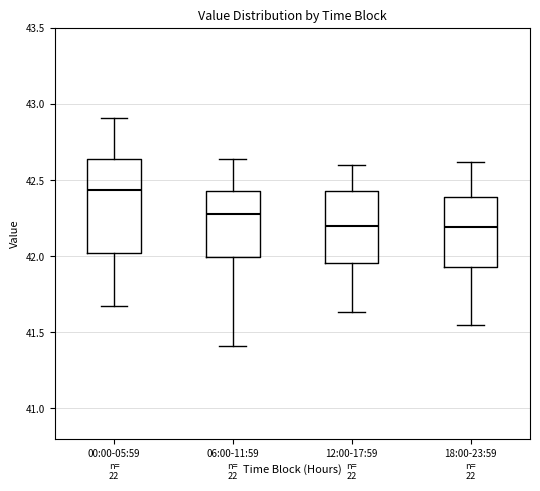

Where is the upper edge of the box for 06:00-11:59 on the y-axis? The values are not printed on the chart, so give them approximately, as read against the axis.

42.45